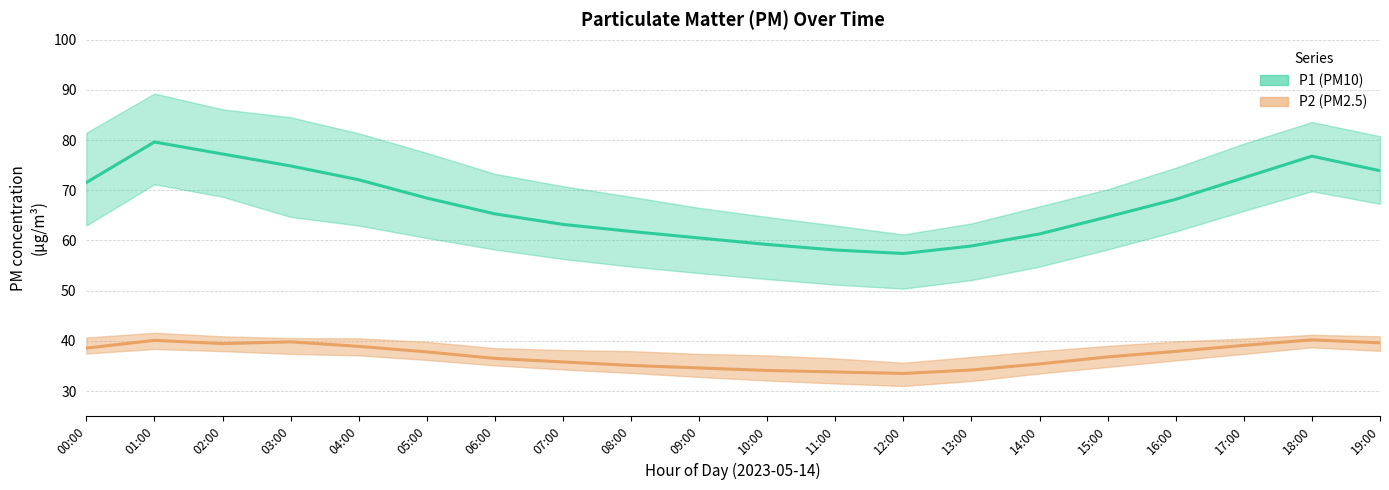

What is the label of the 17th point from the left?

16:00